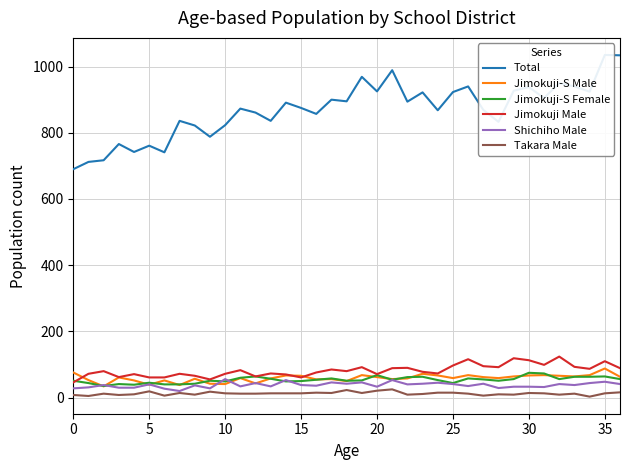

The value of Jimokuji-S Female at 9 is 51. True or false?

True